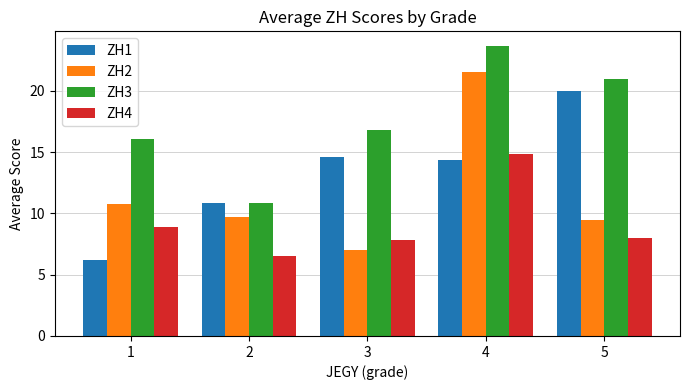

True or false: ZH2 has a value of 1.4 at 3.

False